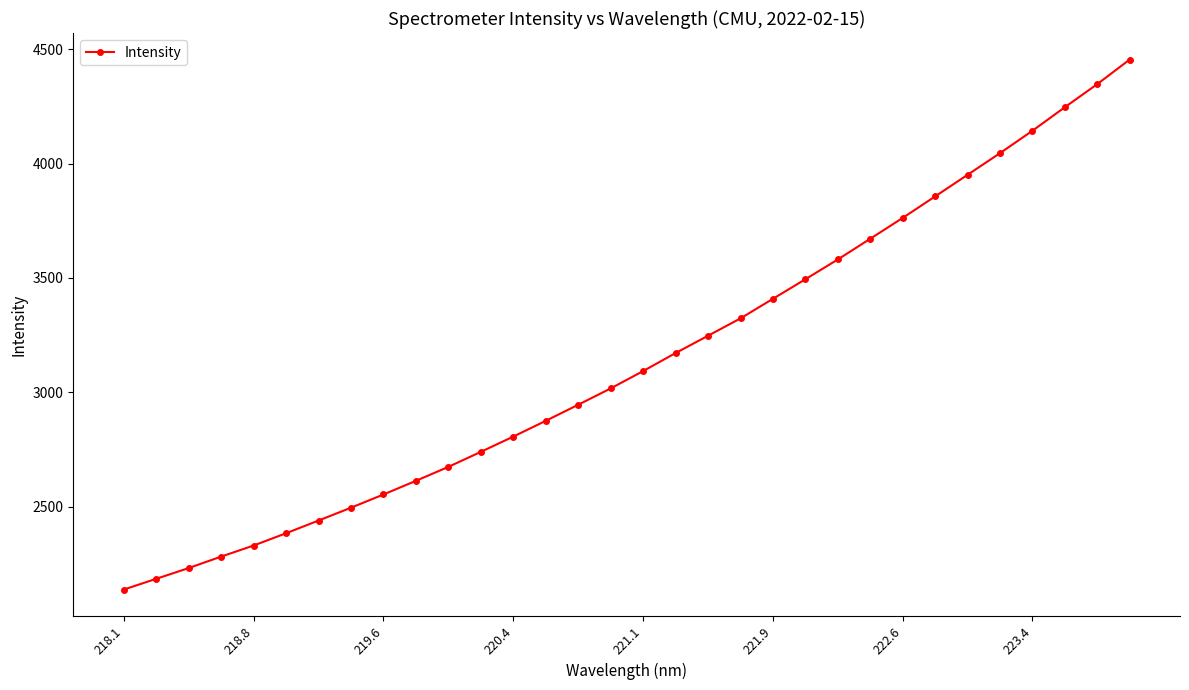

How many data points does each series have?

32